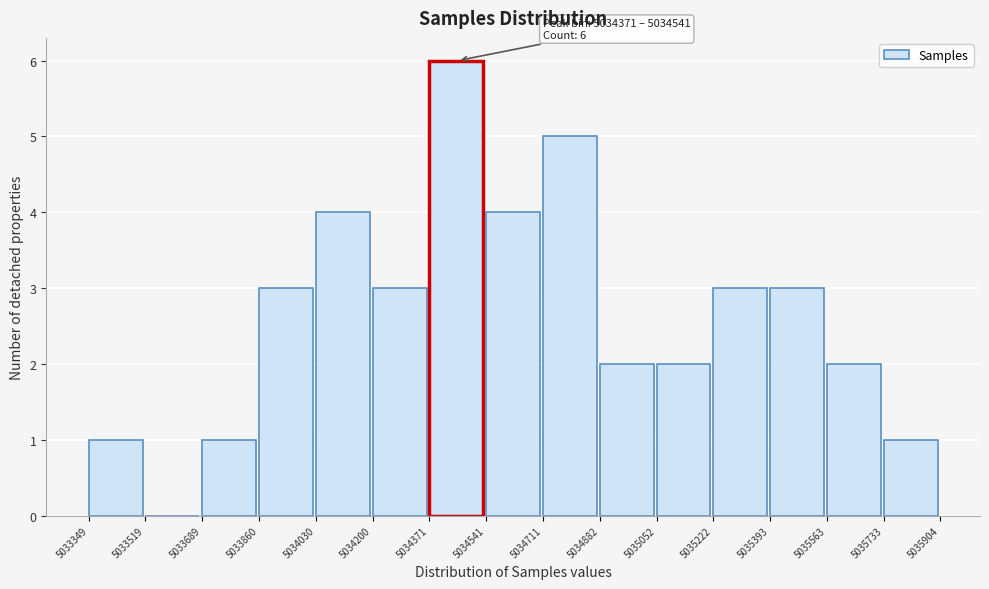

Over which range of the x-axis is the bar tallest?

5034371 to 5034541